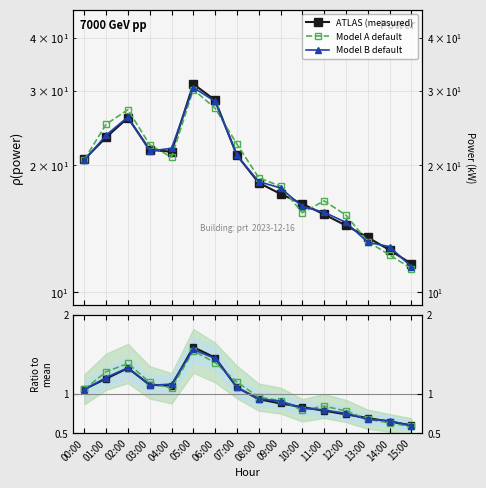

What is the label of the 2nd point from the left?

01:00